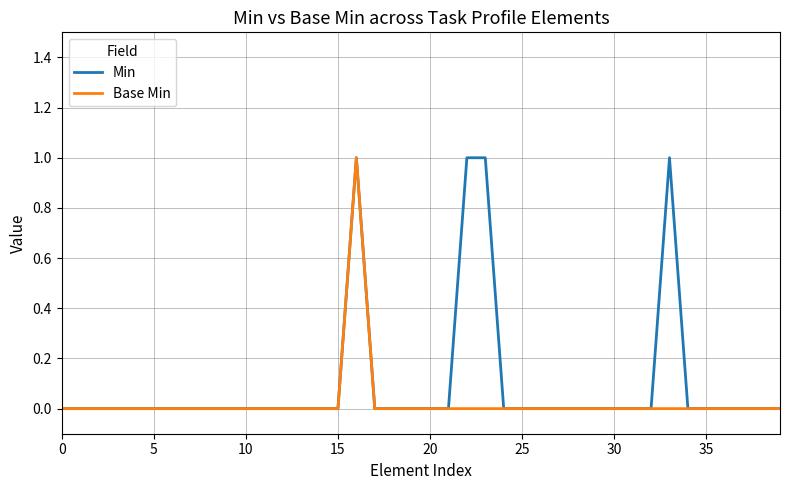

Rank the series by their average value, from highest to lowest.

Min, Base Min